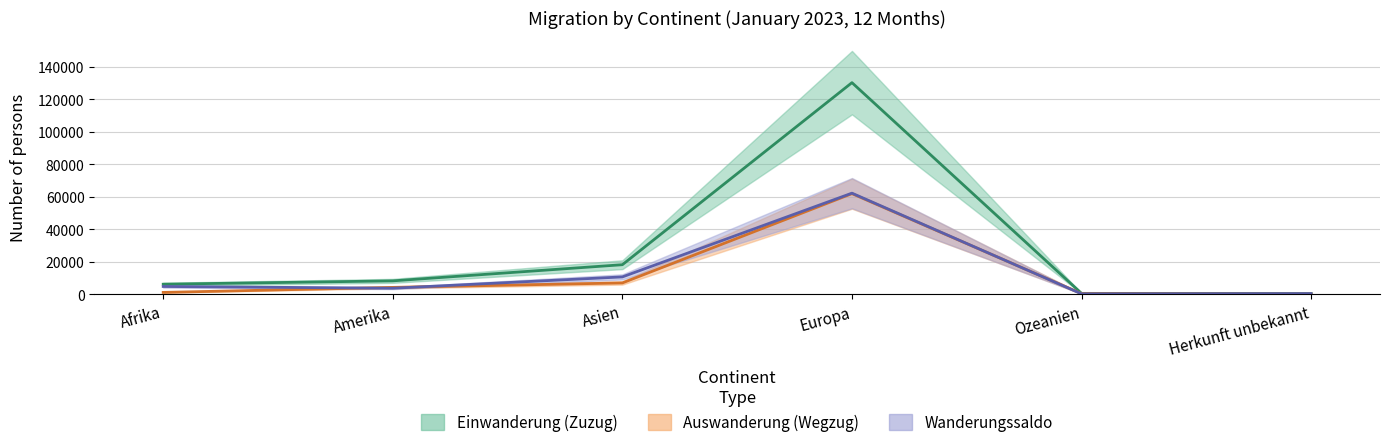

Count the number of data series in this chart.

3